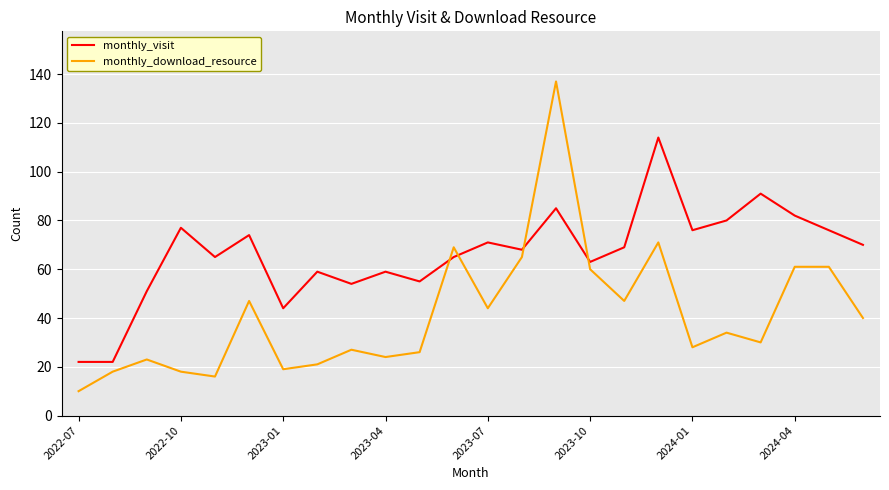

What is the difference between the maximum and minimum values in the monthly_download_resource series?

127